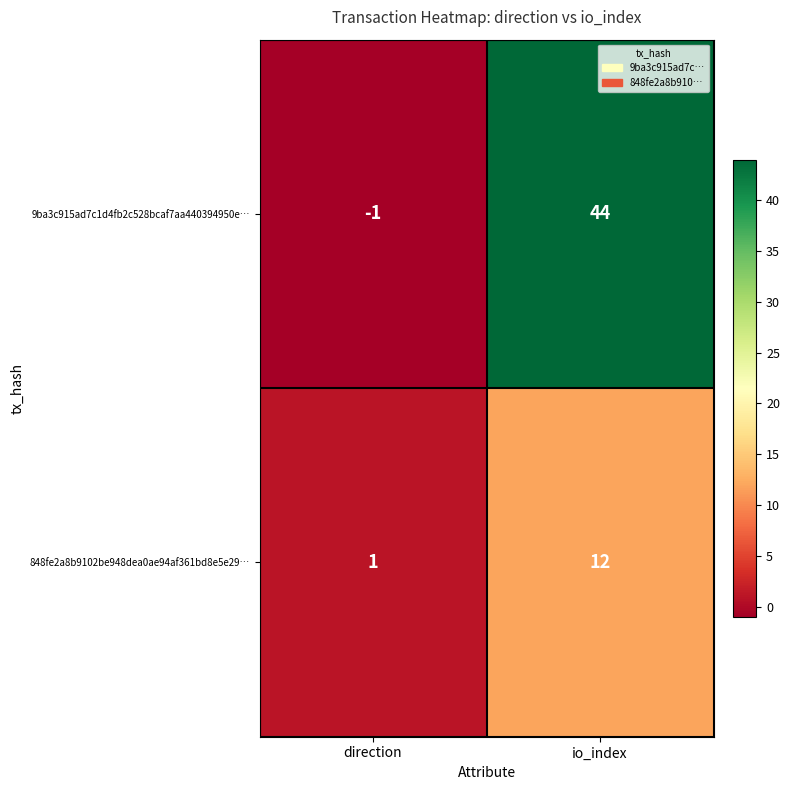

List the series in order of their peak value, lowest first.

848fe2a8b9102be948dea0ae94af361bd8e5e29…, 9ba3c915ad7c1d4fb2c528bcaf7aa440394950e…